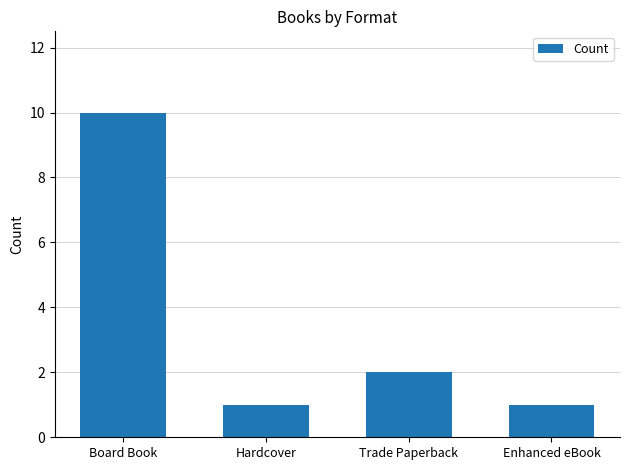

The value at Trade Paperback is 3. True or false?

False